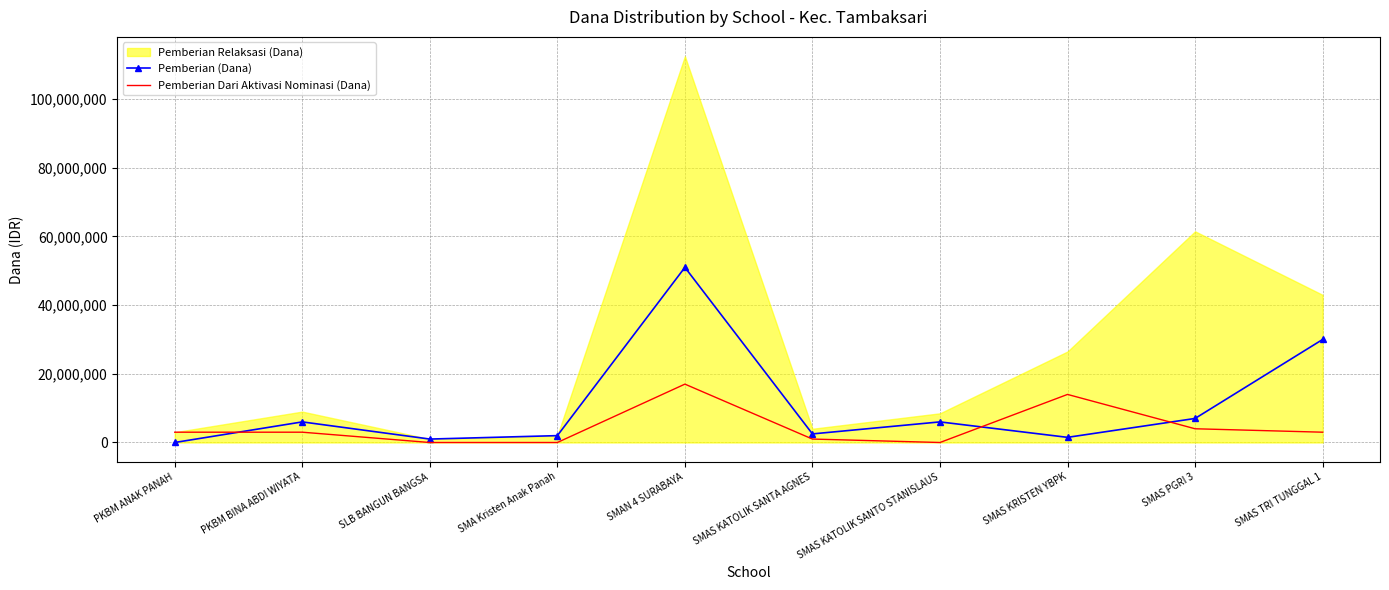

Where is Pemberian (Dana) nearest to the value 25500000?

SMAS TRI TUNGGAL 1